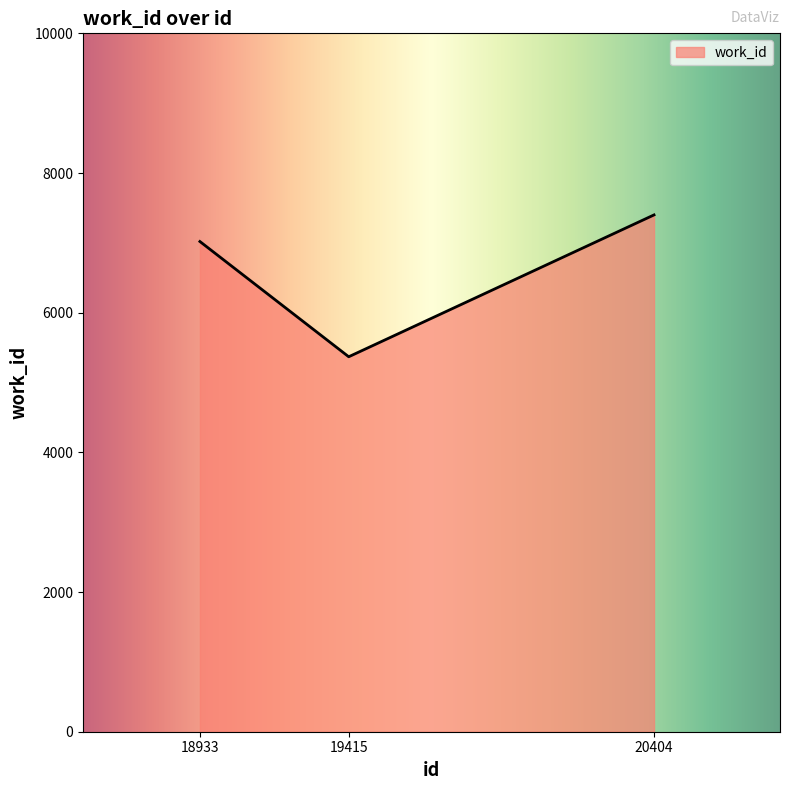

What is the greatest value displayed?

7400